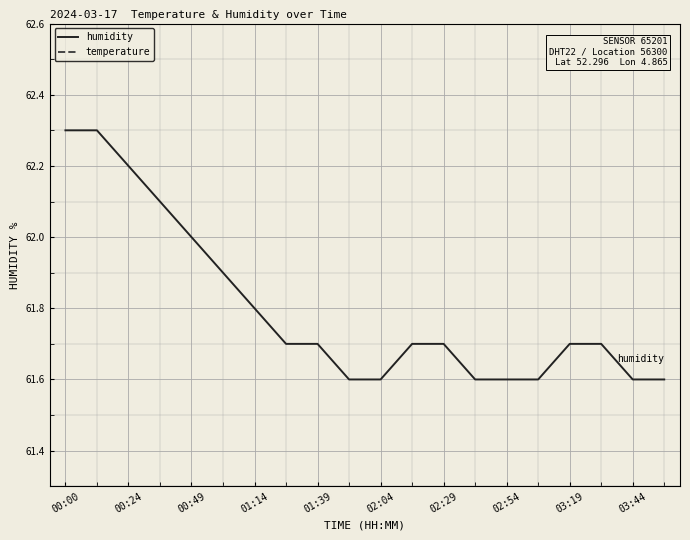

True or false: humidity has a value of 85.5 at 02:04.

False